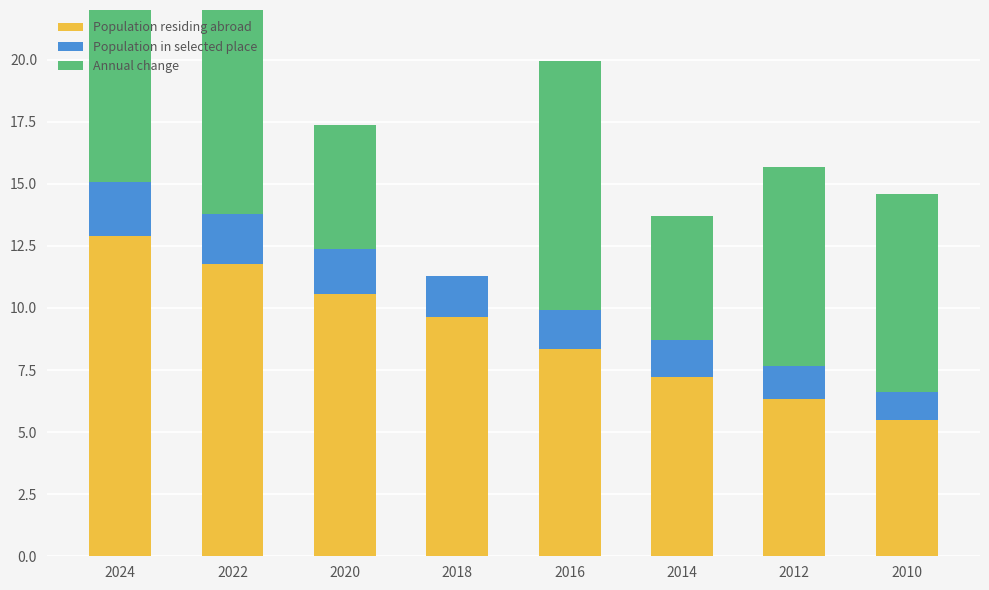

Count the number of categories in the chart.

8